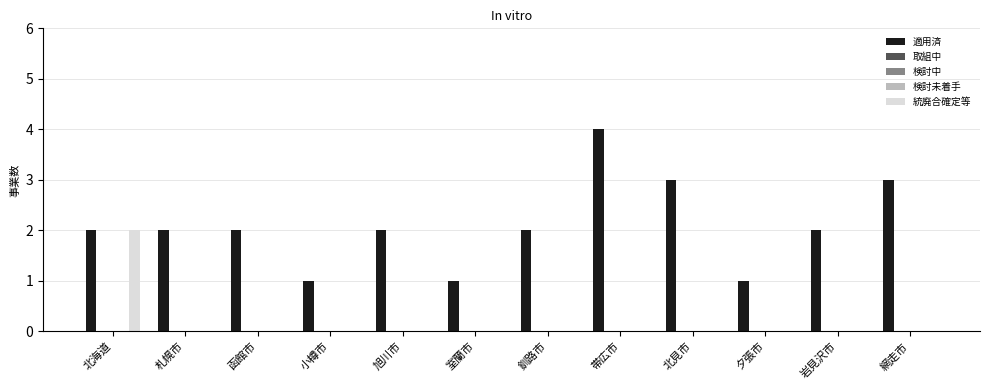

At which label does 適用済 first exceed 2?

帯広市